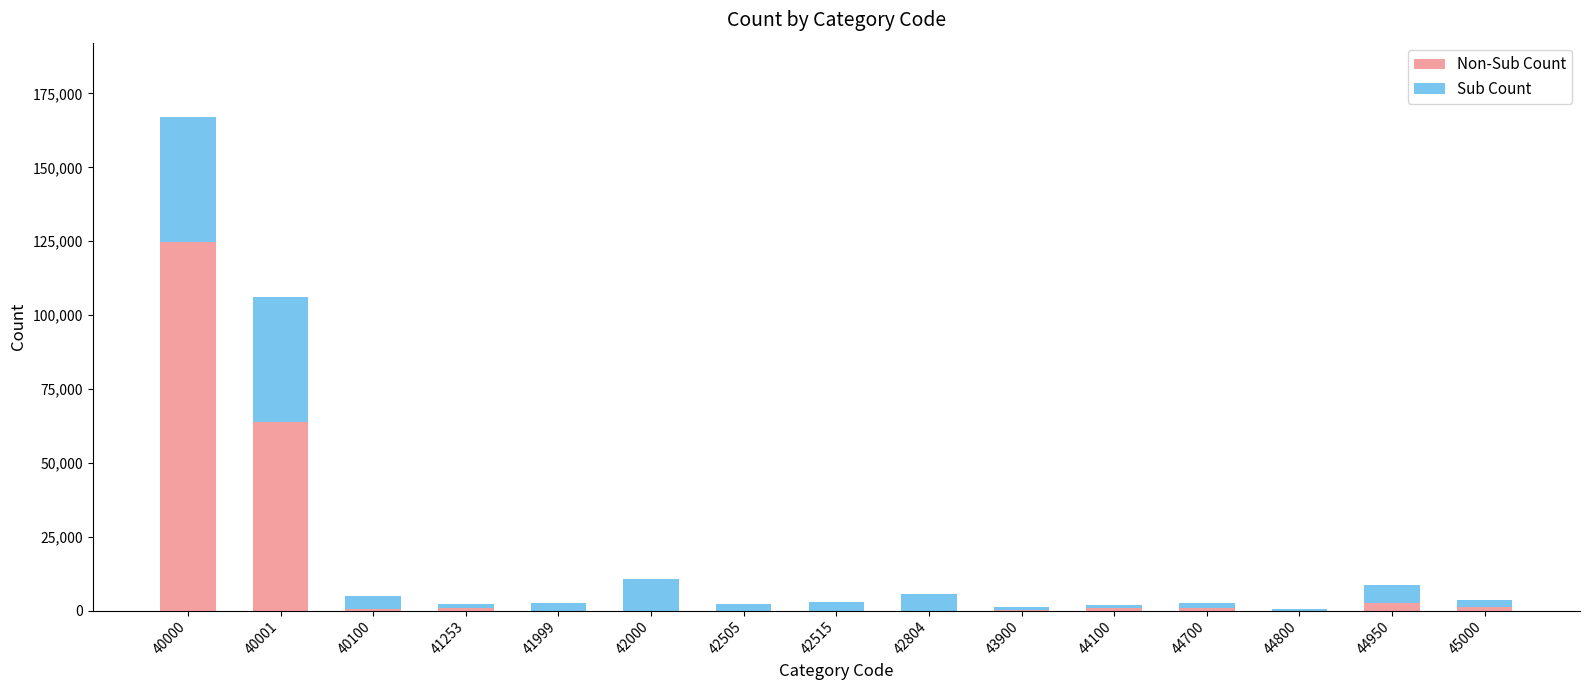

How many series are shown in this chart?

2